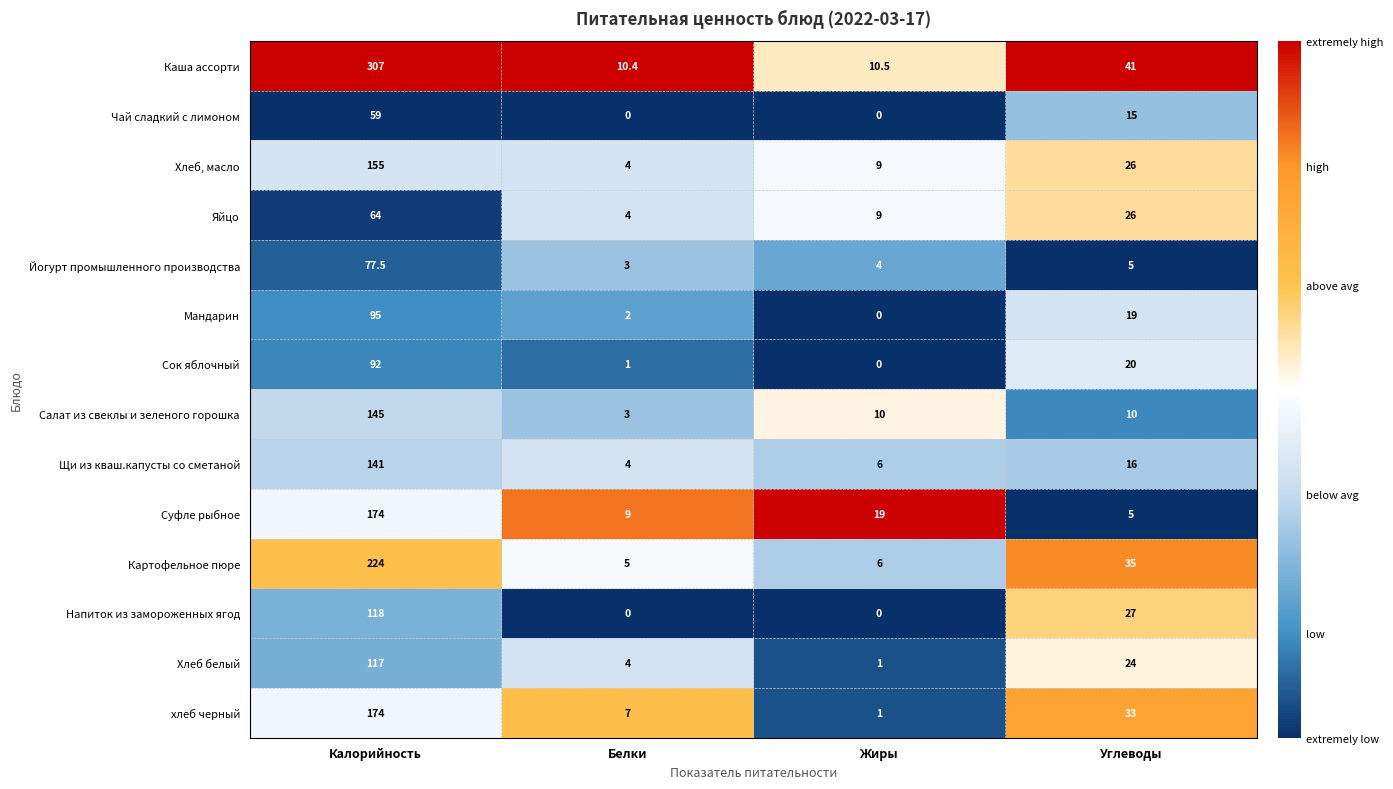

What is the total value across all series at Углеводы?

302.0